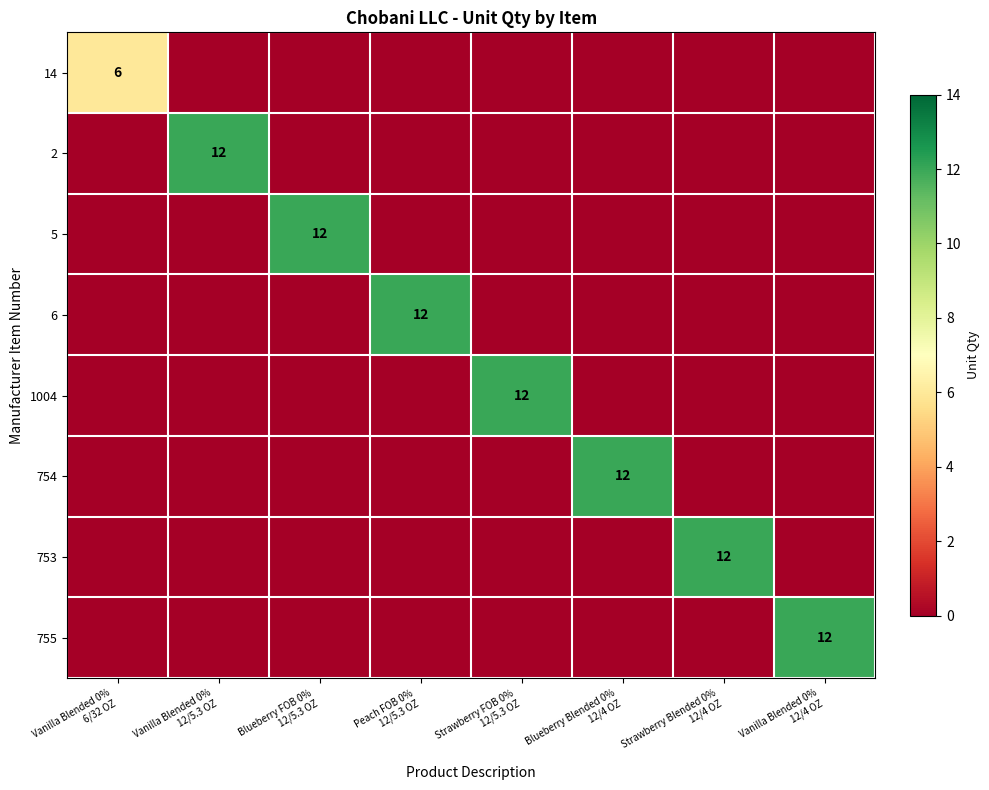

What is the highest value of the 2 series?

12